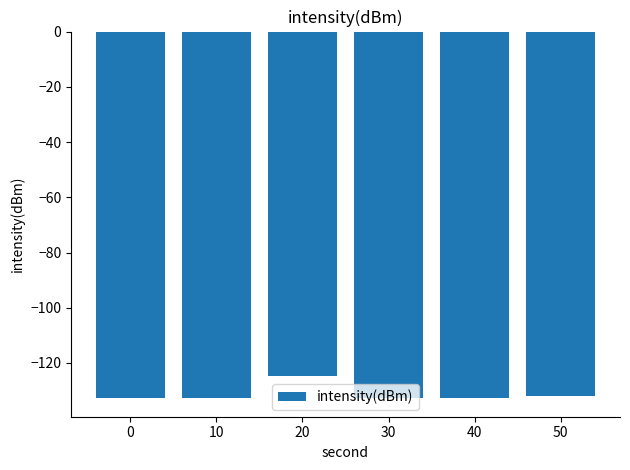

What is the change in value from 30 to 50?

+0.7